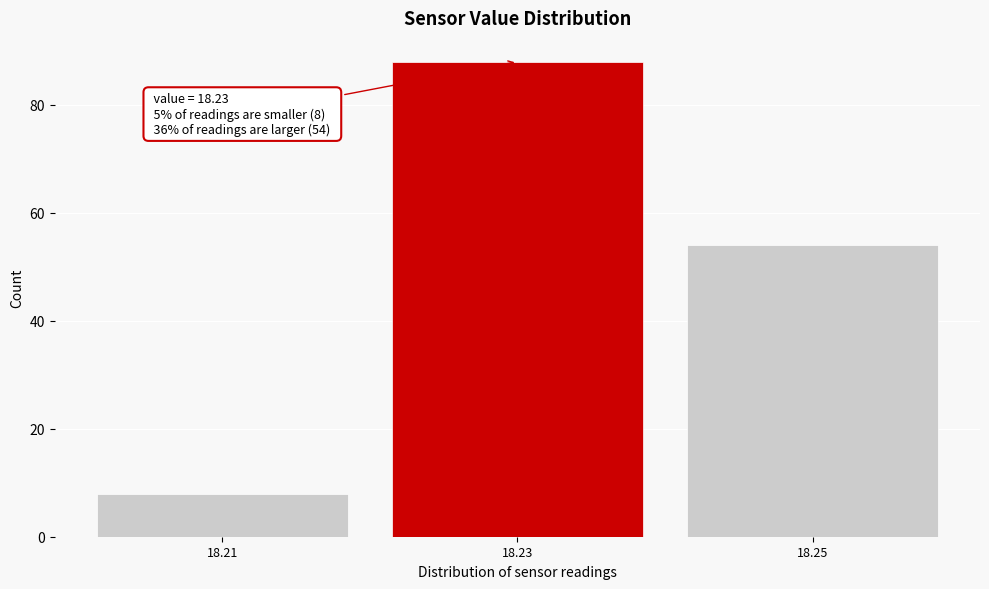

Which range on the x-axis has the tallest bar?

18.22 to 18.24